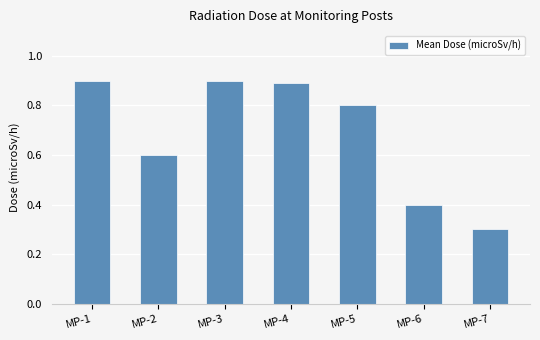

Reading left to right, what are all the values shown in this chart?

0.9	0.6	0.9	0.9	0.8	0.4	0.3